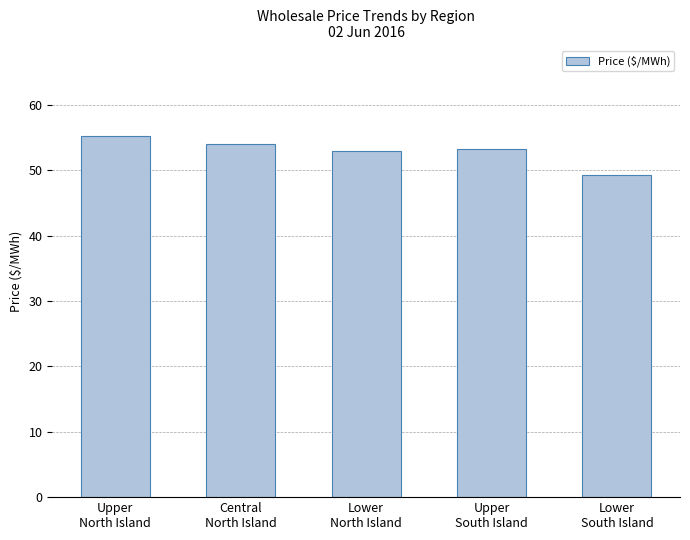

Is it true that the value at Upper
South Island is 53.3?

True